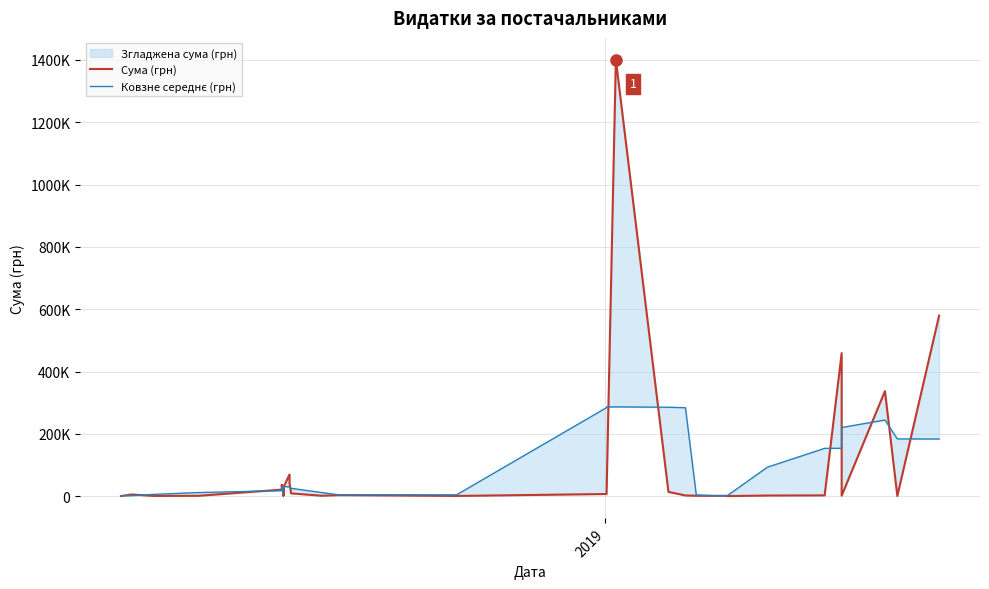

List the series in order of their peak value, lowest first.

Ковзне середнє (грн), Сума (грн)